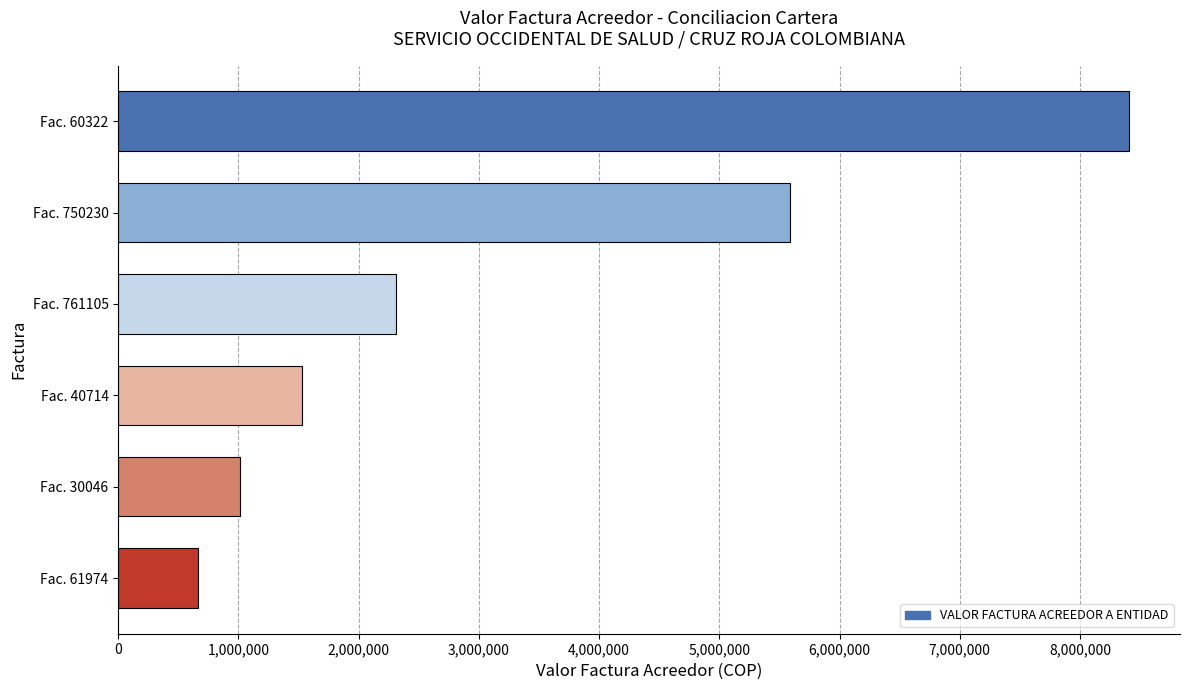

Reading bottom to top, extract all data points from this chart.

664800	1016714	1526888	2314400	5588421	8411516